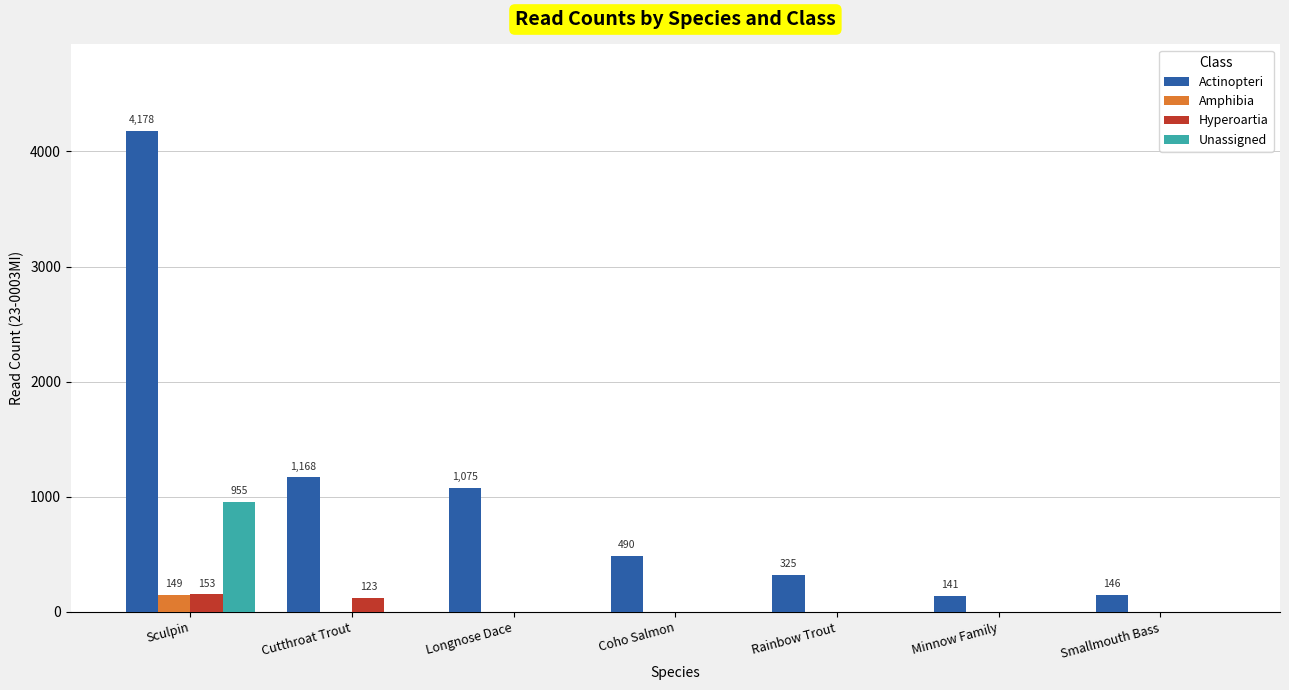

How many Hyperoartia values are between 0 and 123?

6